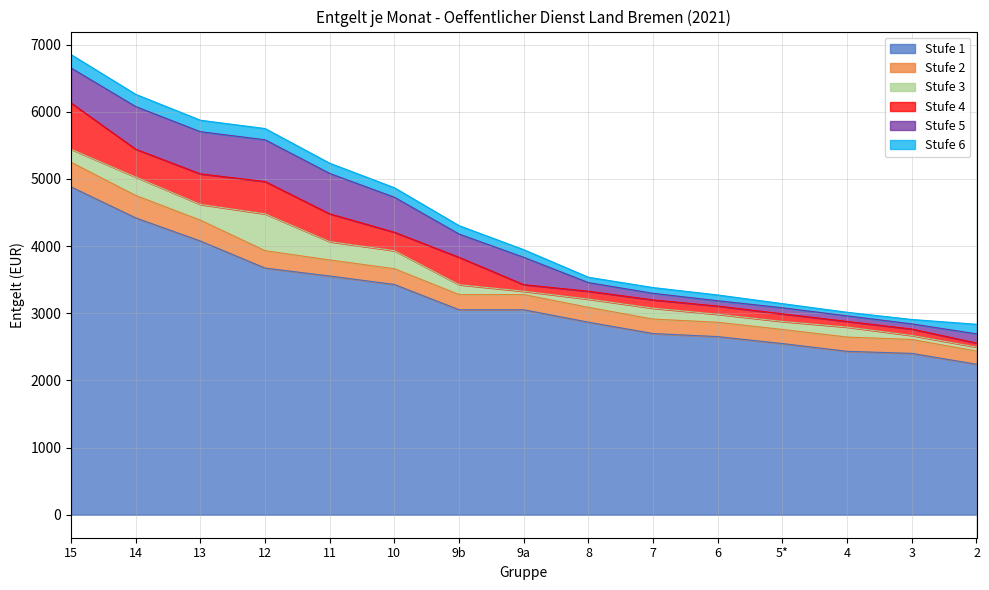

At how many categories does at least one series exceed 2437?

15